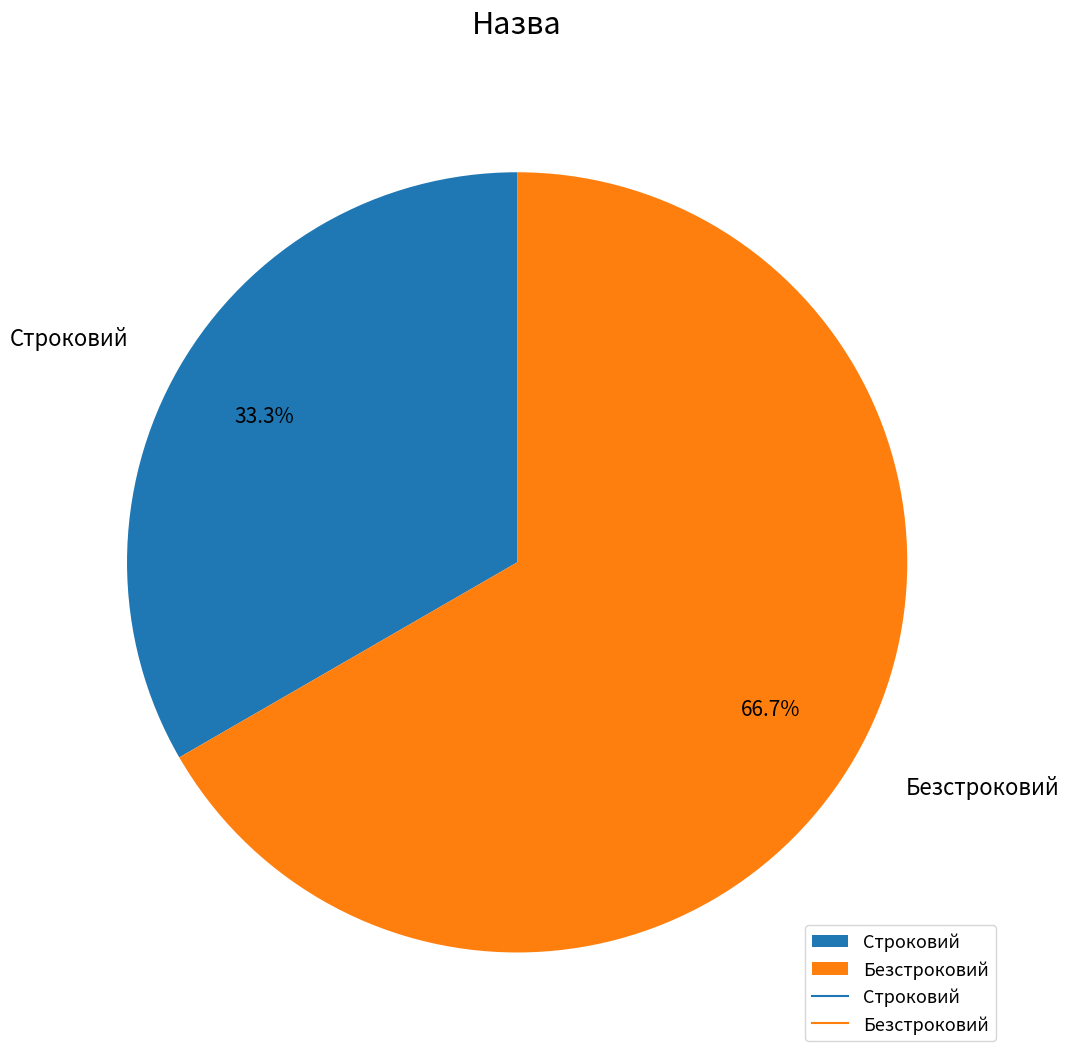

What is the ratio of the value at Безстроковий to the value at Строковий?

2.0